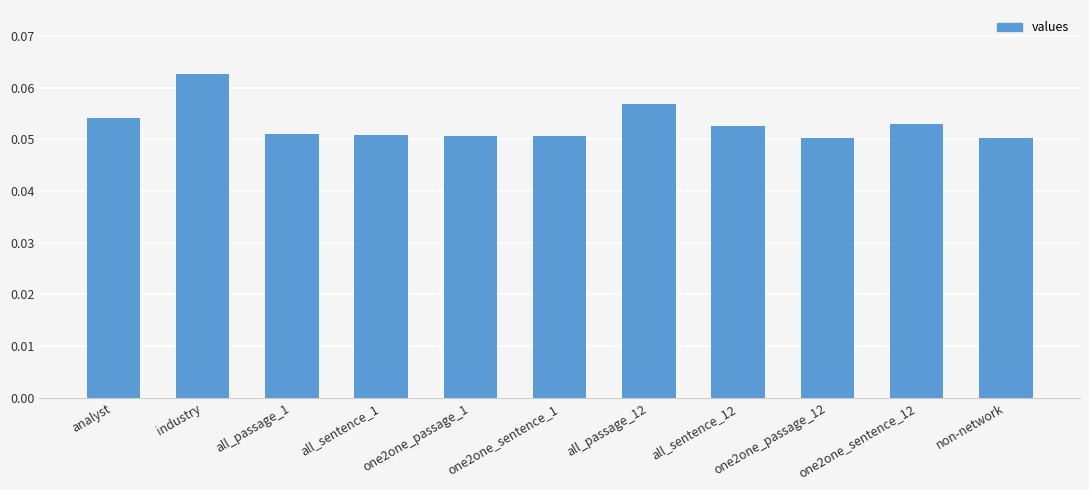

What is the label of the 7th bar from the right?

one2one_passage_1